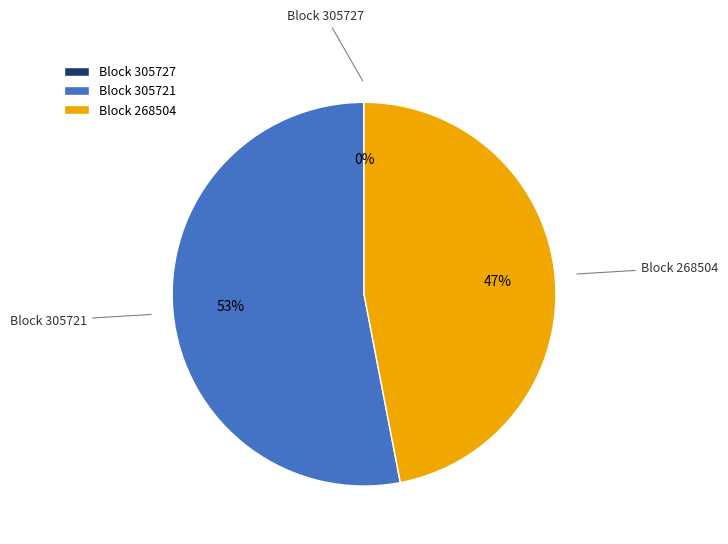

Between Block 305721 and Block 268504, which is larger?

Block 305721